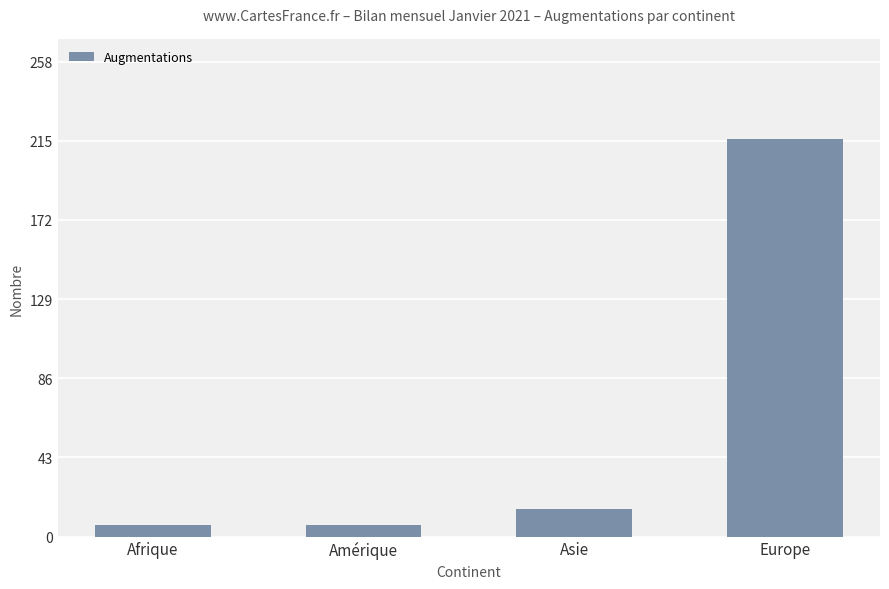

The chart shows a value of 362 at Europe. True or false?

False